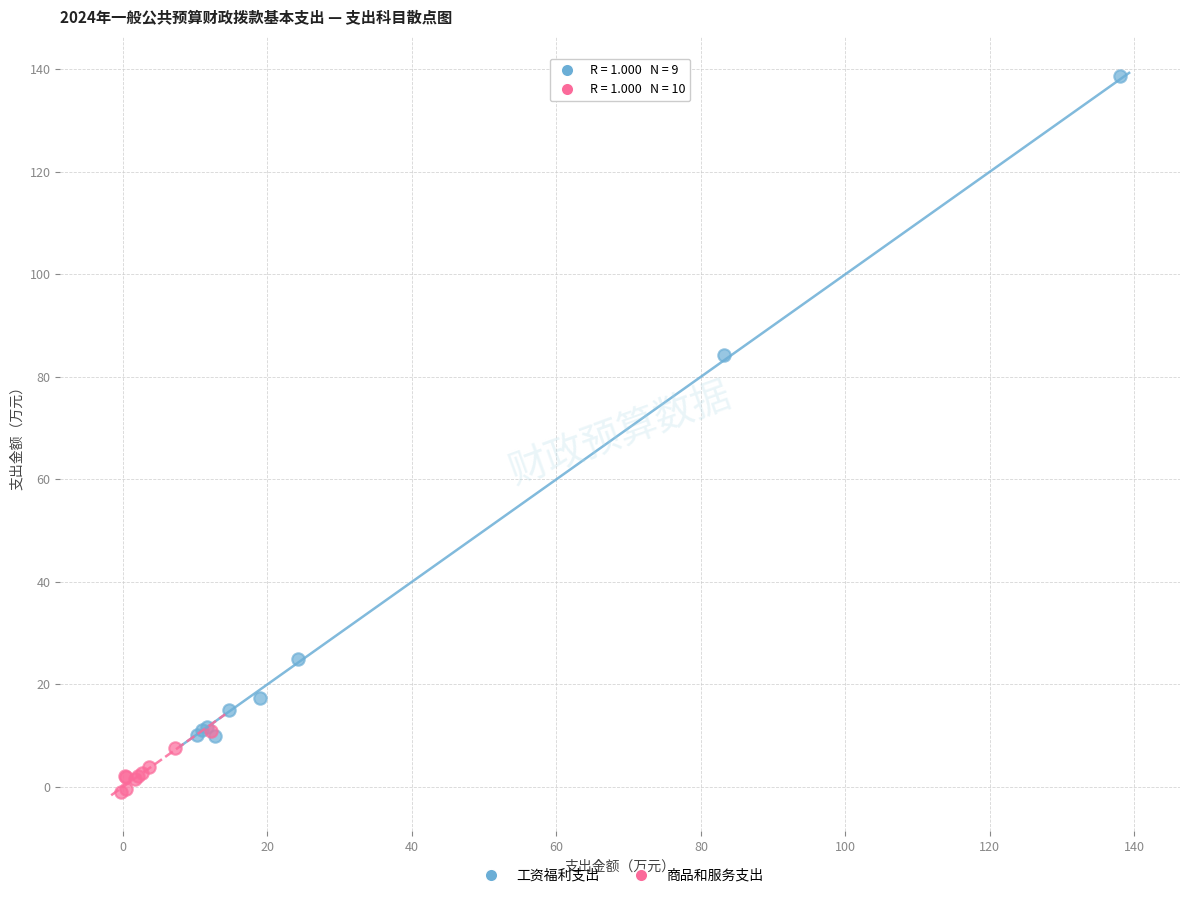

Which series reaches the minimum Y coordinate?

商品和服务支出